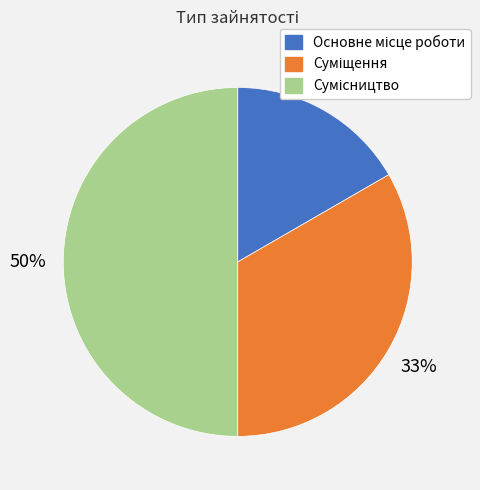

To the nearest percent, what is the difference between the largest and smallest slice percentages?

33%